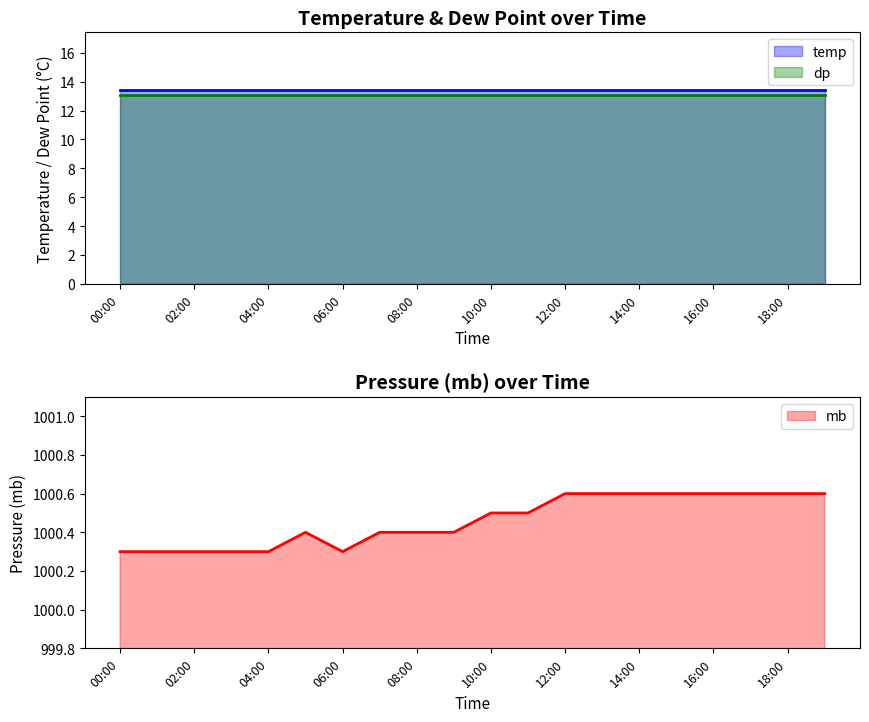

At which label is dp closest to 13?

00:00